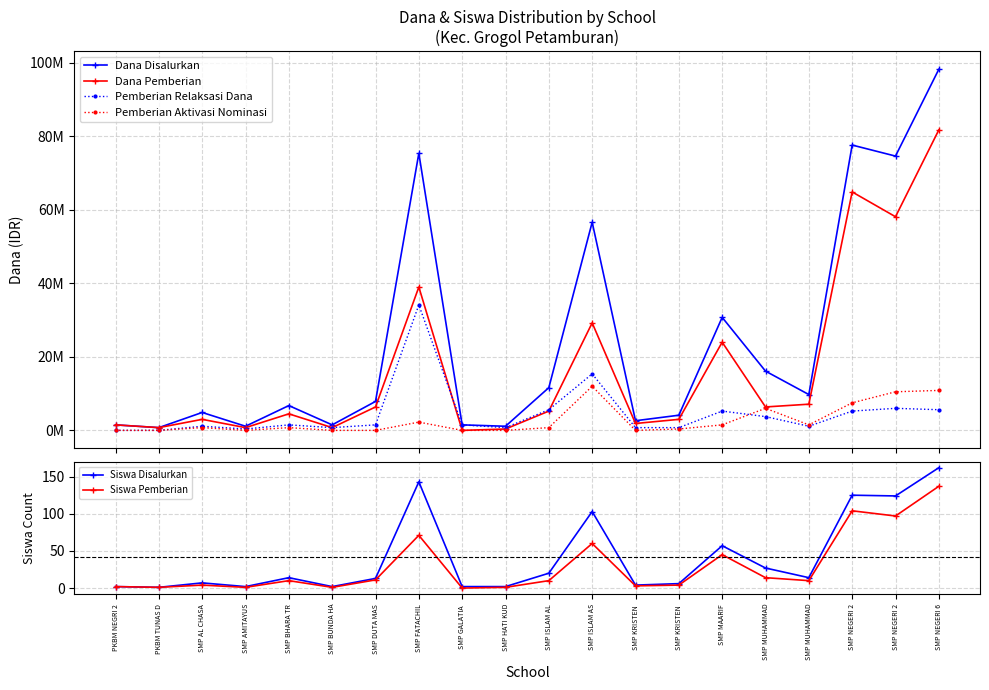

What is the difference between the Siswa Disalurkan values at SMP NEGERI 2 and SMP BUNDA HA?

122